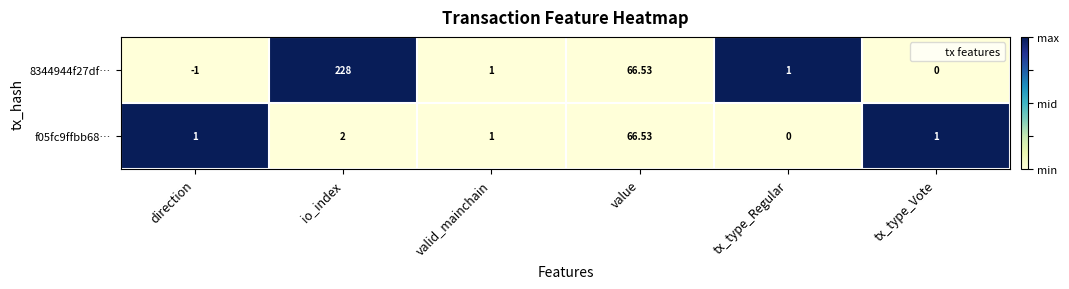

Is the value of 8344944f27df… at io_index greater than the value of f05fc9ffbb68… at value?

Yes